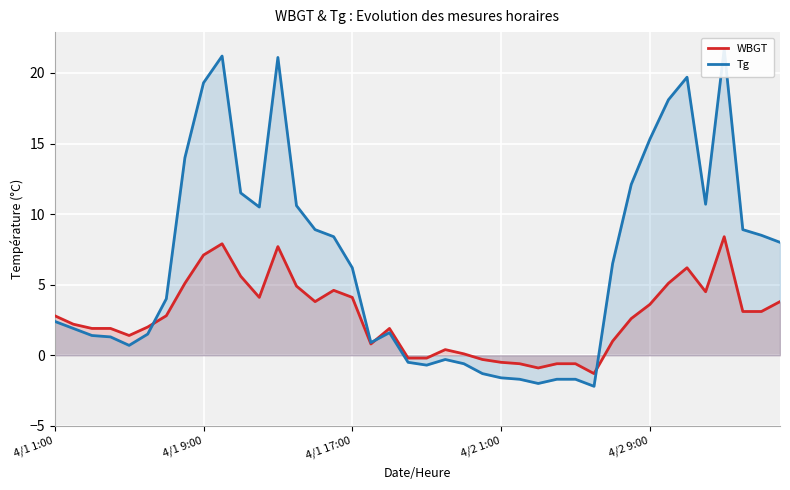

At which category does WBGT reach its first local peak?

9